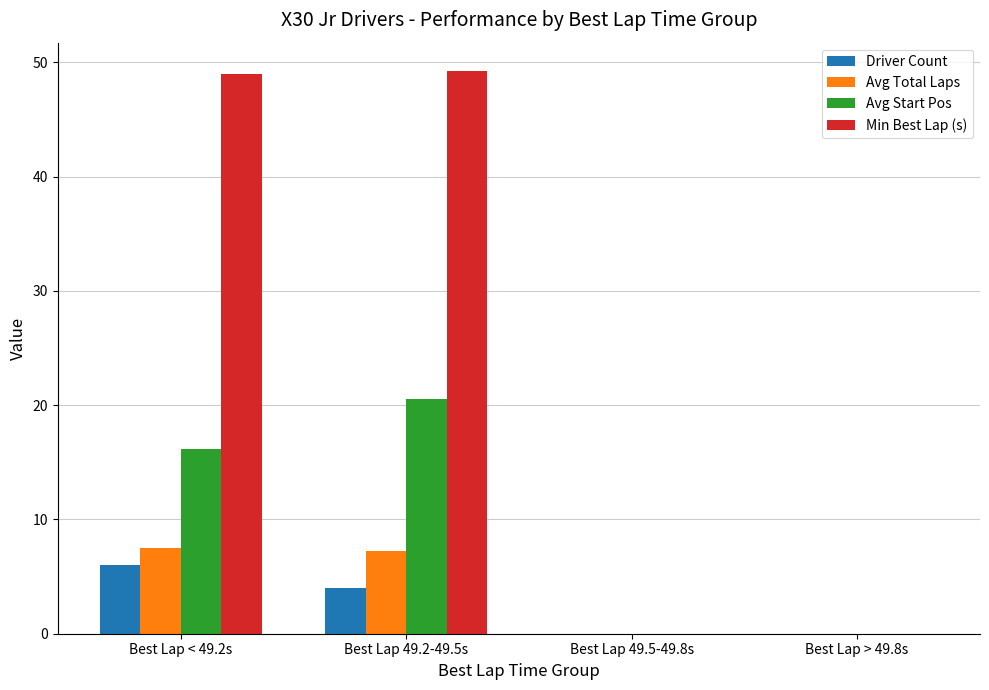

What is the sum of all Avg Start Pos values?

36.7